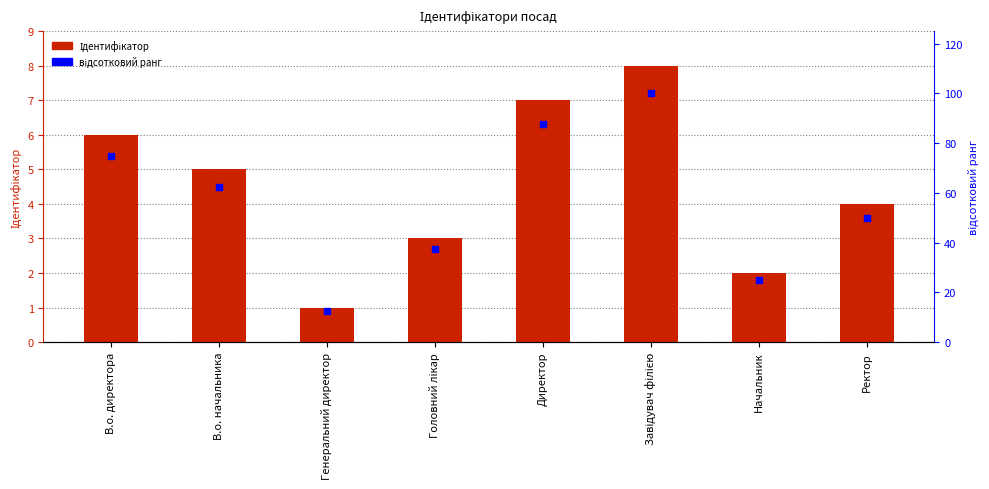

Which series reaches the minimum Y coordinate?

Ідентифікатор